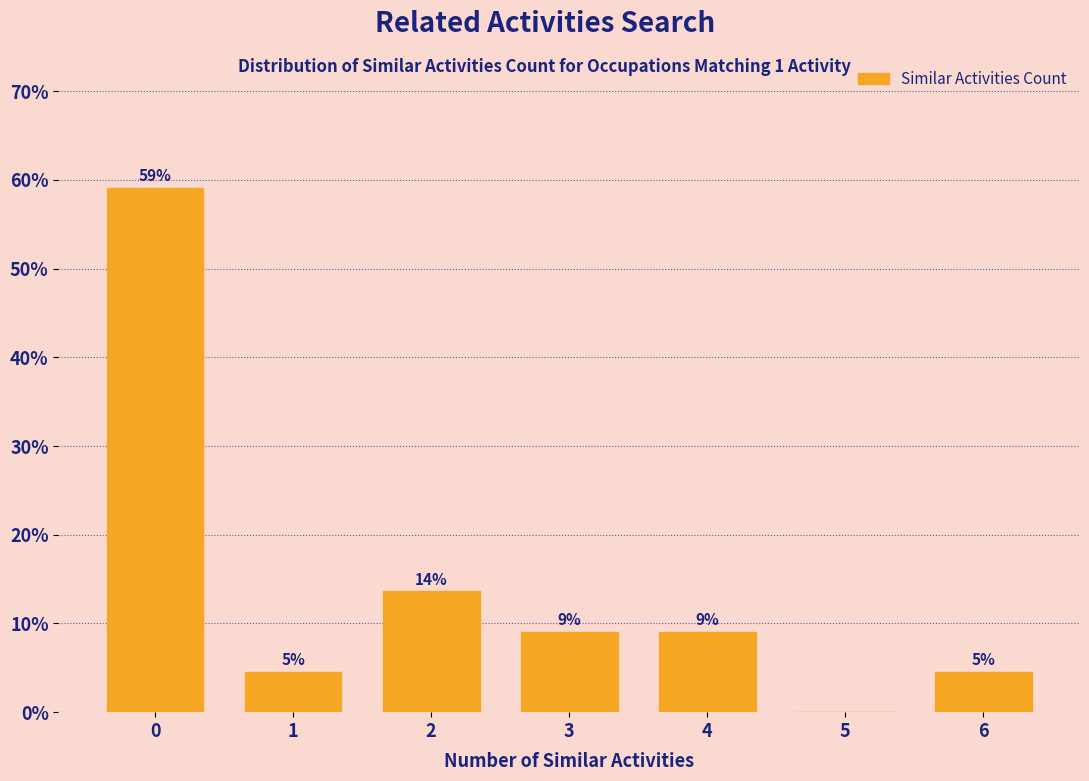

Are the bars horizontal?

No